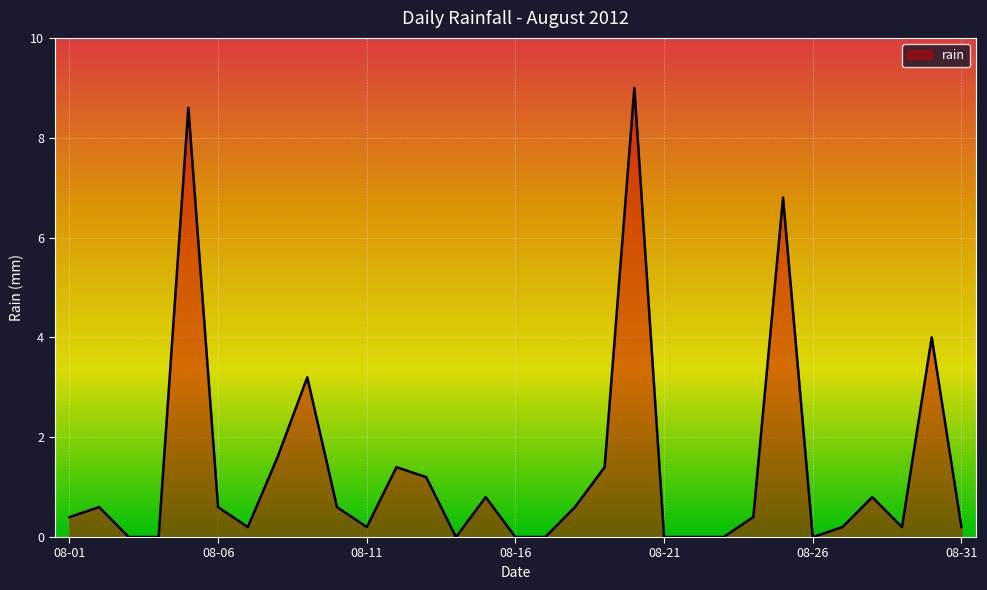

What is the maximum value shown in the chart?

9.0